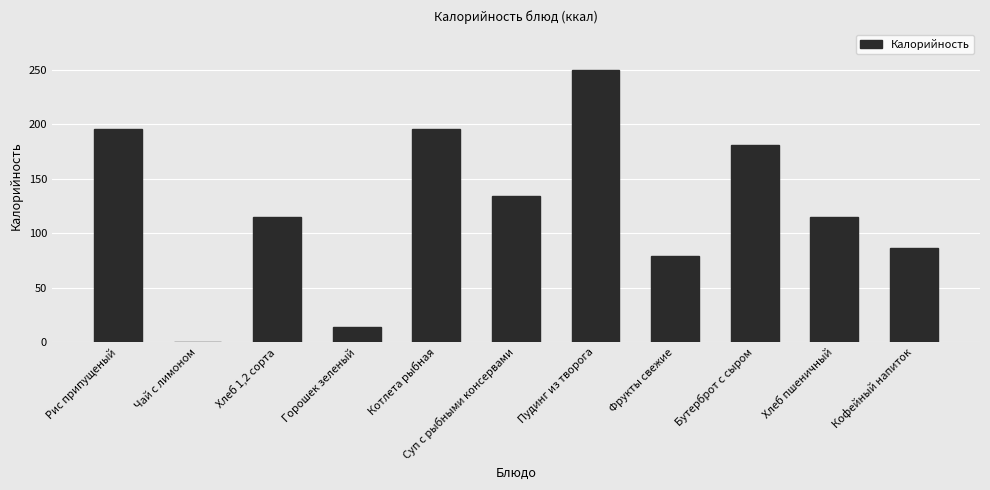

What is the change in value from Хлеб 1,2 сорта to Горошек зеленый?

-101